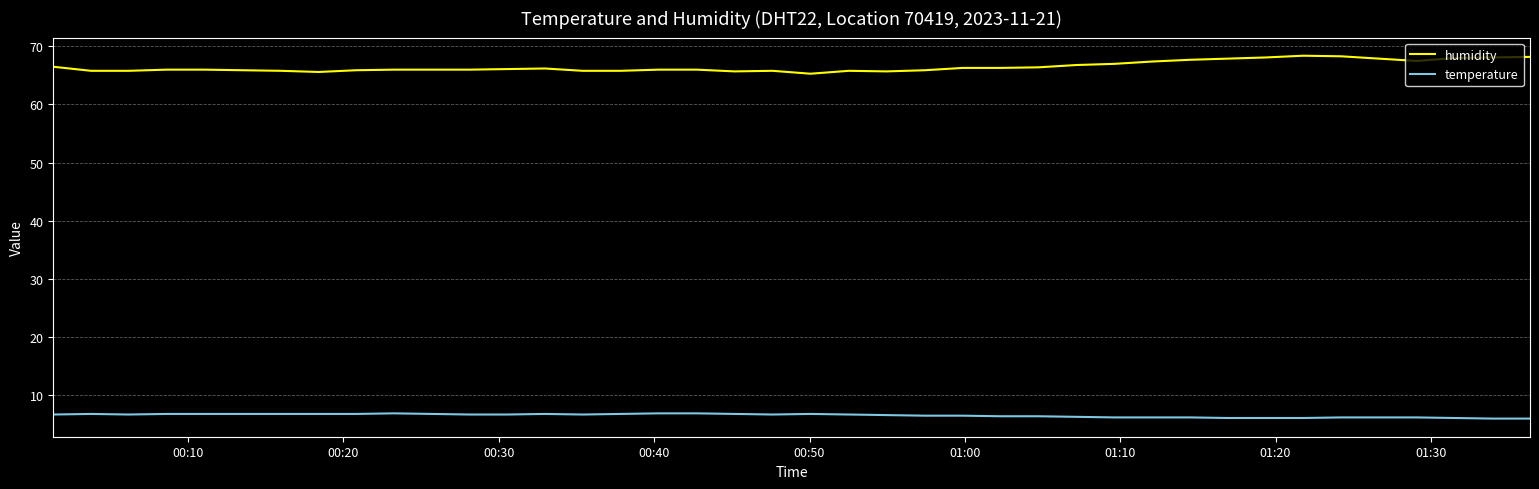

What is the difference between the maximum and minimum values in the humidity series?

3.1